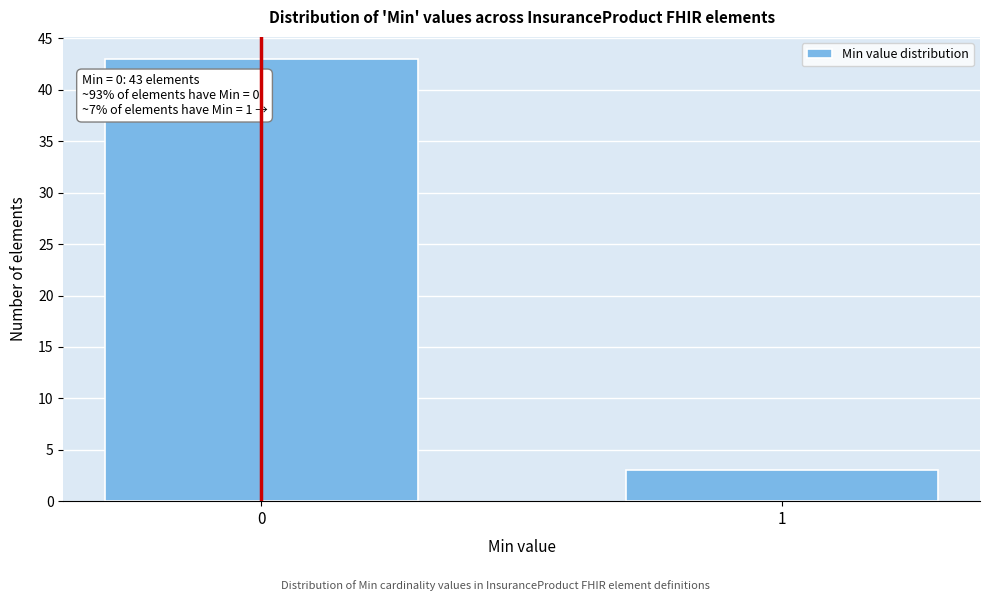

Reading right to left, what are all the values shown in this chart?

3	43